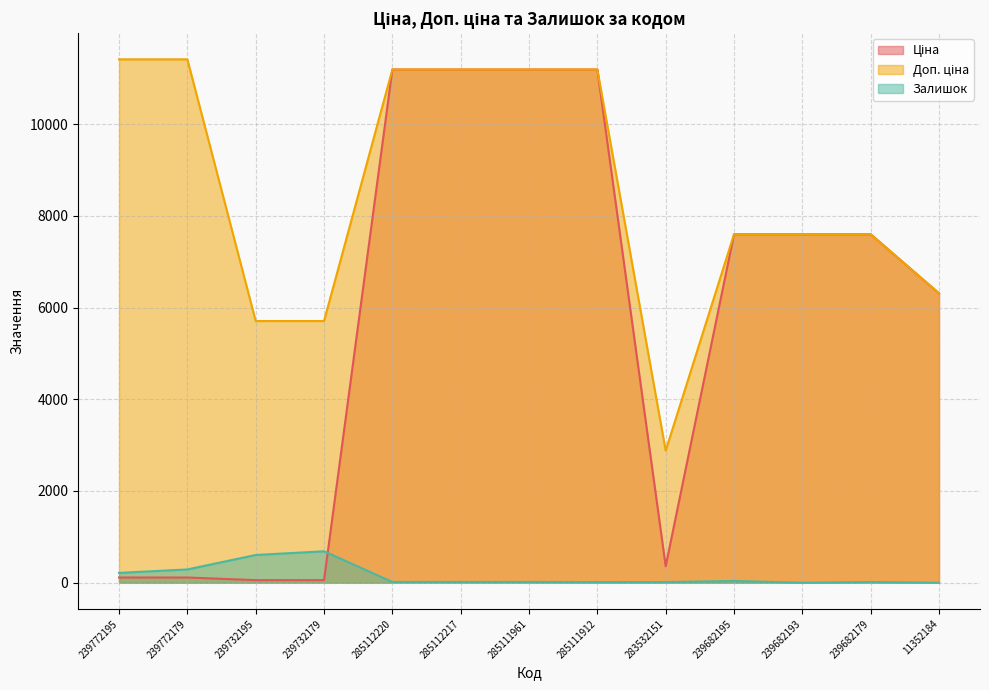

How many series are shown in this chart?

3